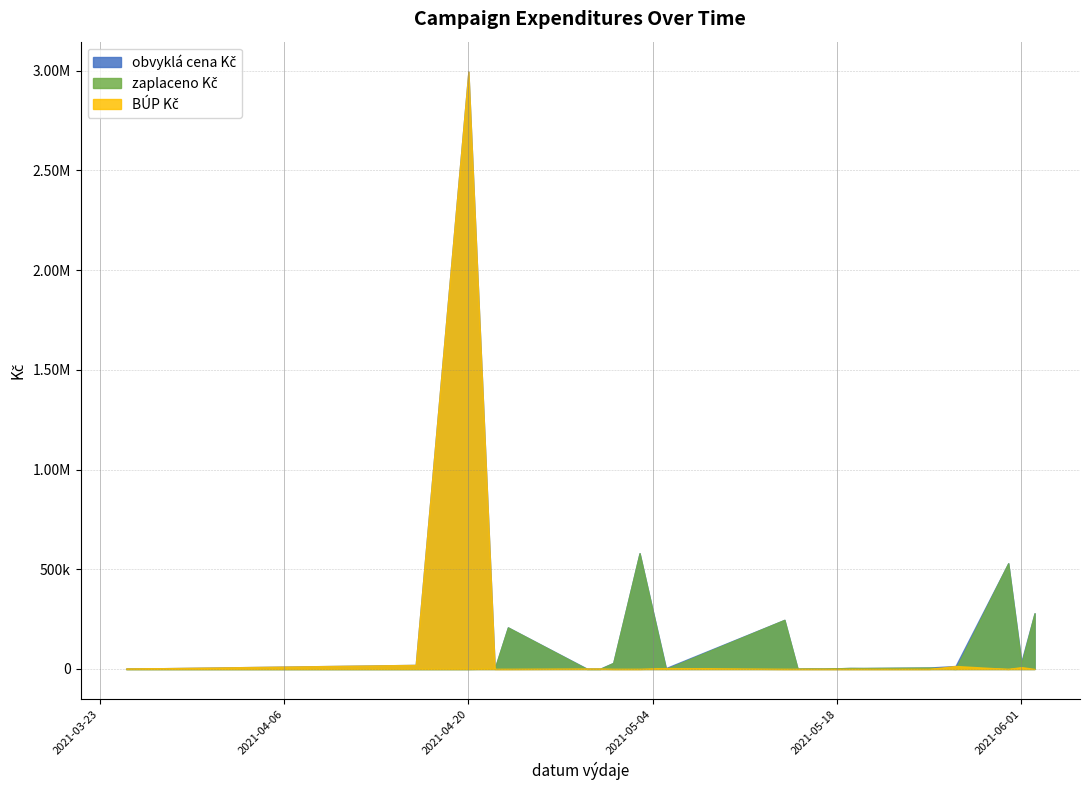

What is the difference between the second highest and second lowest values in the obvyklá cena Kč series?

373395.0